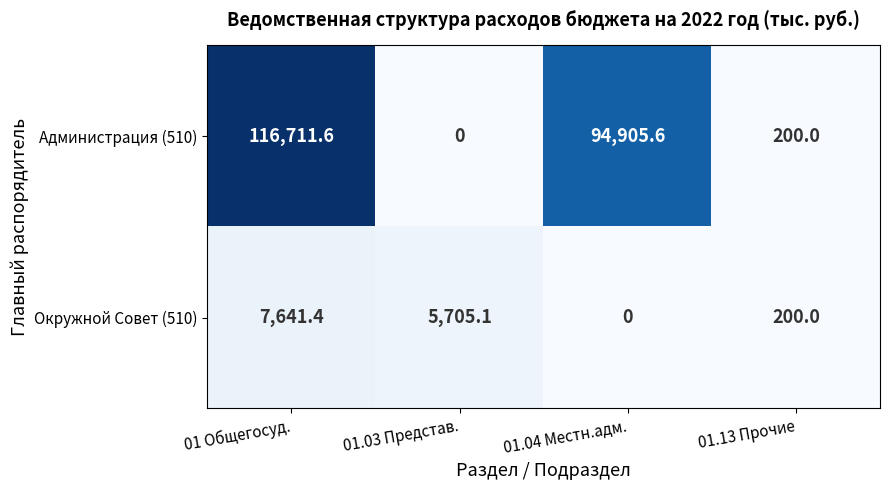

Reading left to right, transcribe all the data shown in this chart.

Администрация (510): 01 Общегосуд.=116711.6	01.03 Представ.=0.0	01.04 Местн.адм.=94905.6	01.13 Прочие=200.0
Окружной Совет (510): 01 Общегосуд.=7641.4	01.03 Представ.=5705.1	01.04 Местн.адм.=0.0	01.13 Прочие=200.0